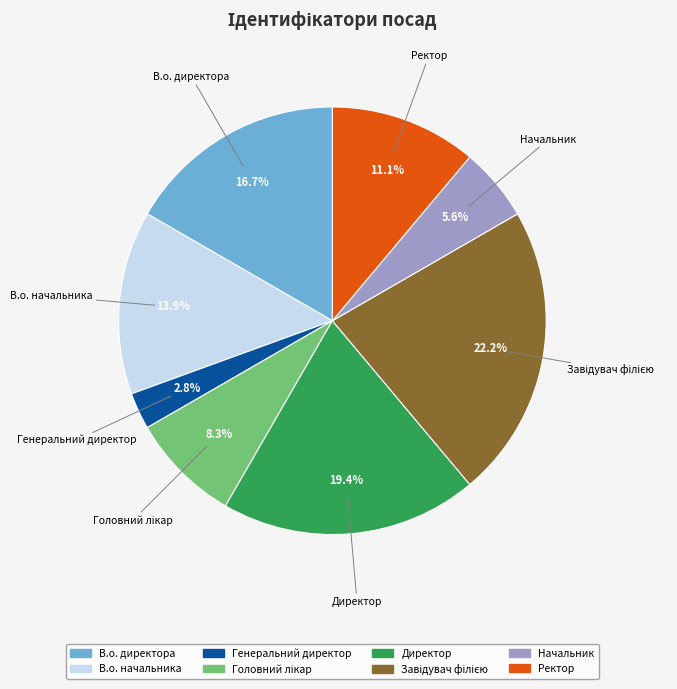

What is the ratio of the value at Ректор to the value at В.о. директора?

0.7